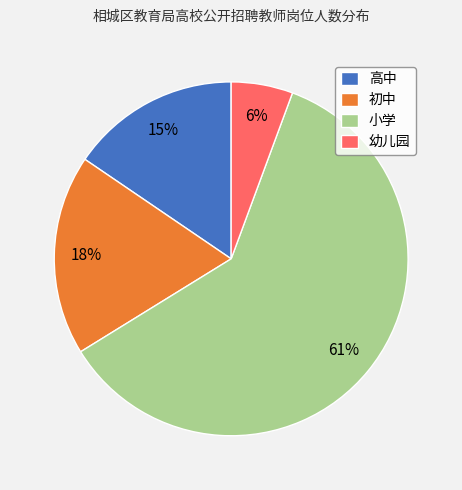

To the nearest percent, what is the combined percentage of 初中 and 幼儿园?

24%